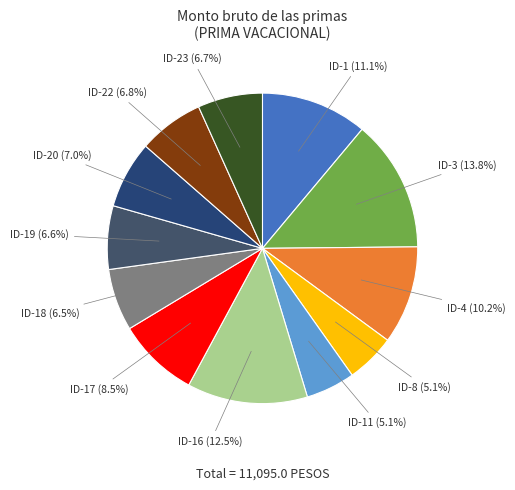

Approximately how many times larger is the value at ID-8 compared to ID-3?

0.4